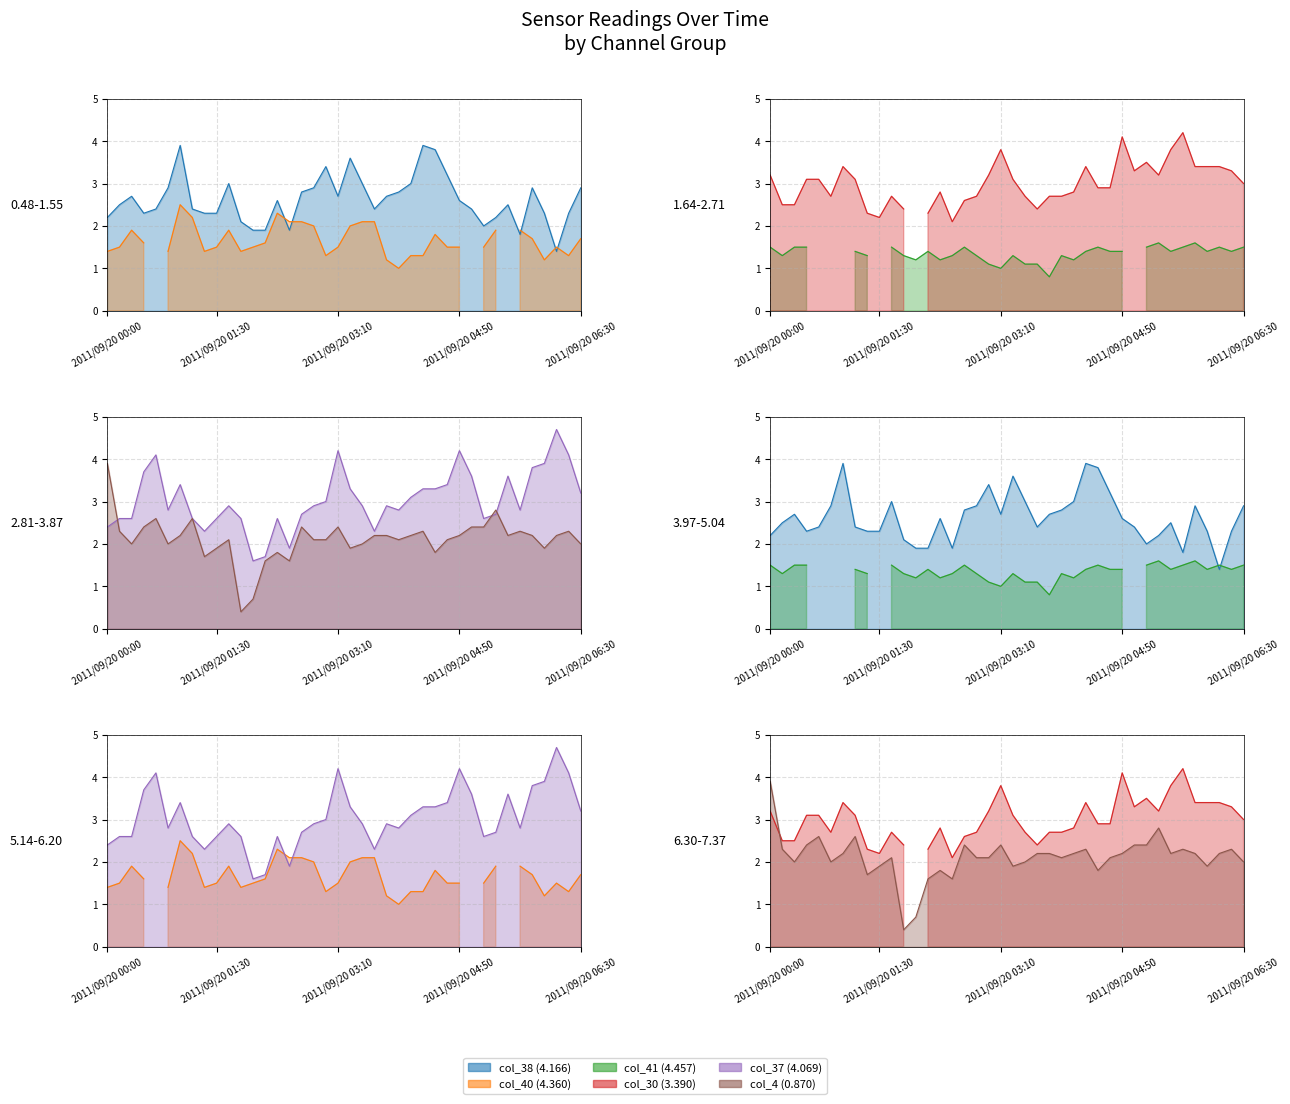

What is the label of the 12th point from the left?

2011/09/20 01:50